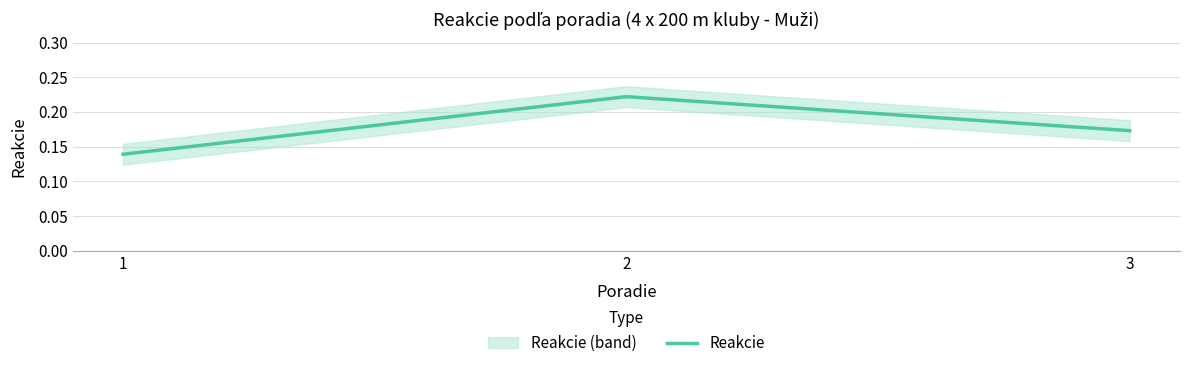

The chart shows a value of 0.0 at 1. True or false?

False